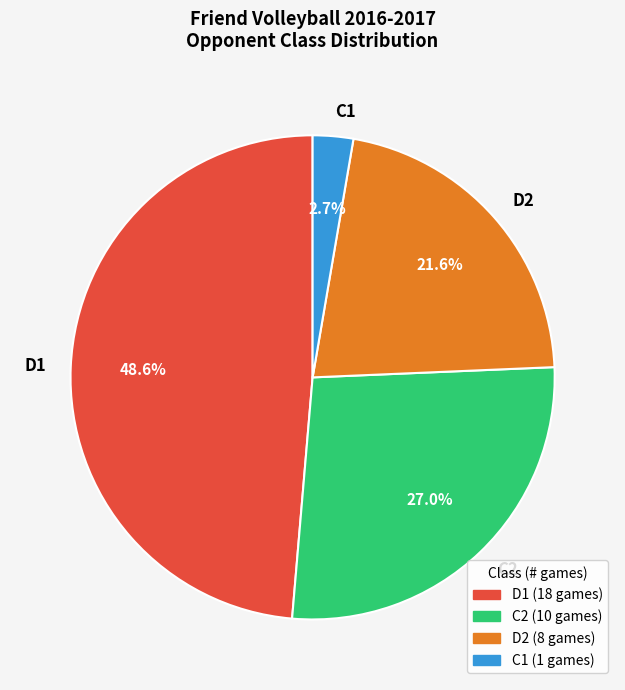

True or false: D1 accounts for 39% of the total.

False